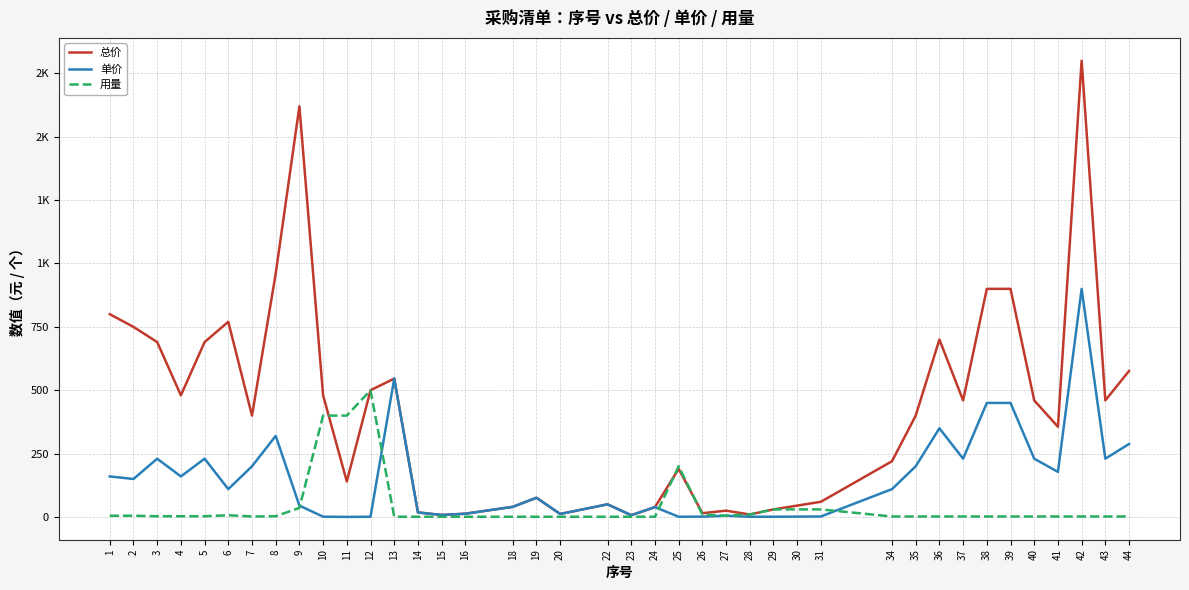

What is the difference between the second highest and second lowest values in the 用量 series?

399.0